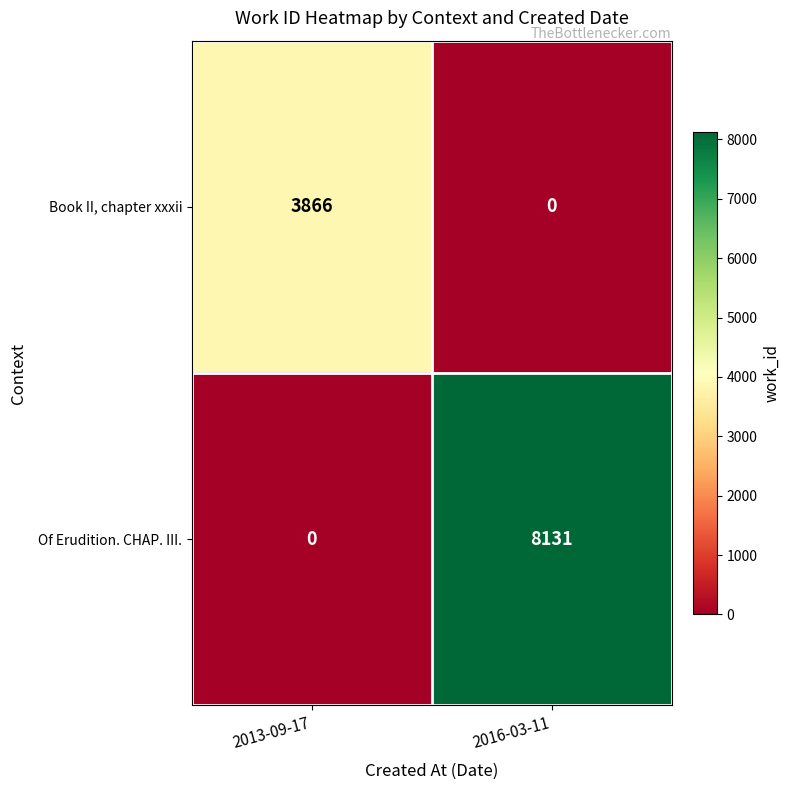

What is the approximate value of Book II, chapter xxxii at 2013-09-17, to the nearest 100?

3900